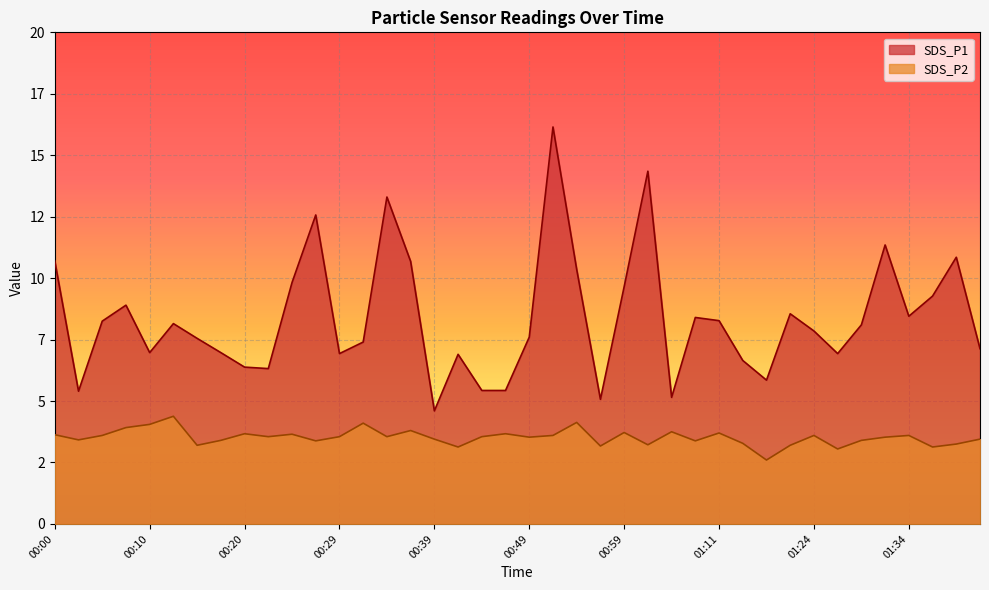

At how many categories does at least one series exceed 6?

33